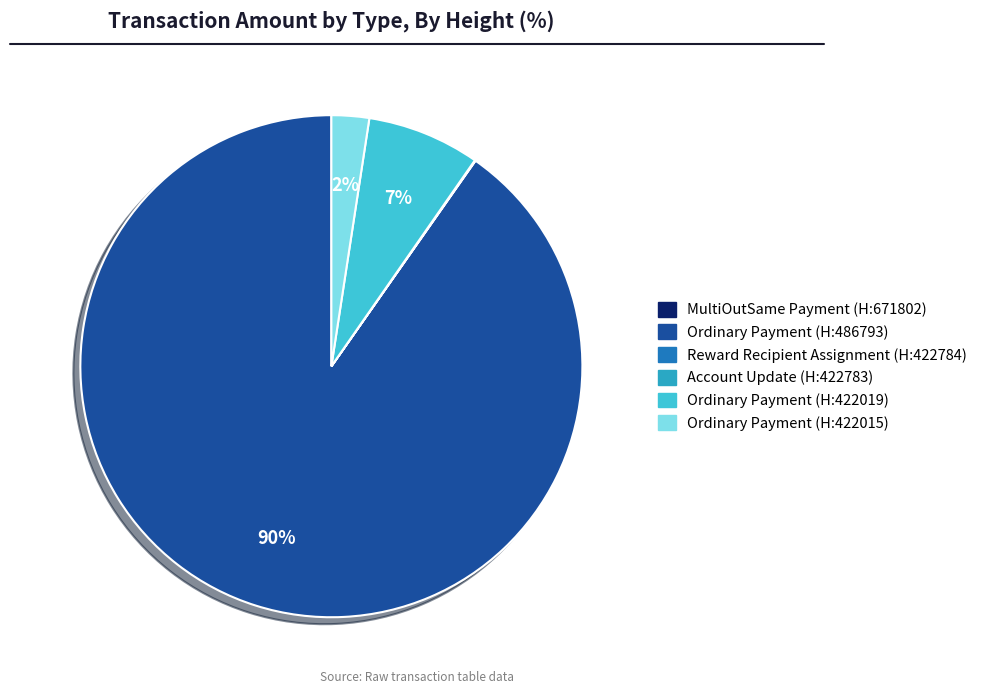

To the nearest percent, what is the average slice percentage?

17%